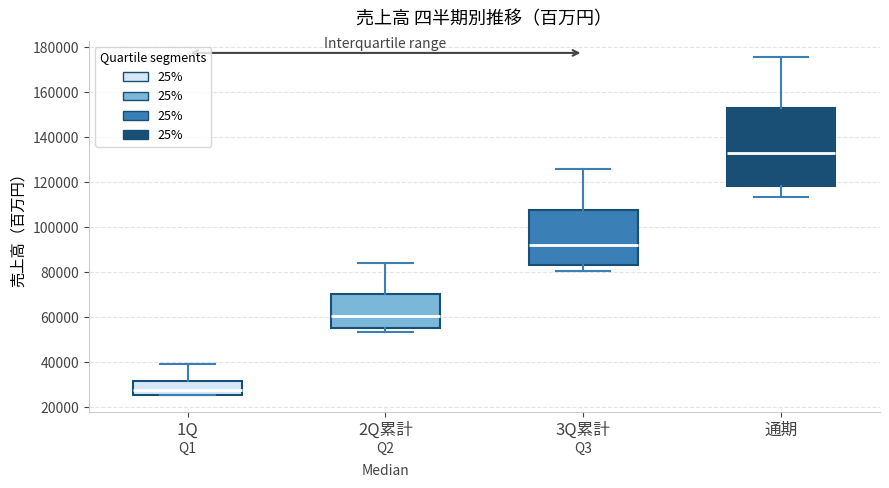

Reading left to right, read every box against the y-axis: the position of its median line, the range the box covers, and the ends of its whiskers. The values are not printed on the chart, so give them approximately, as read against the axis.

1Q: median 28000, box 26000 to 32000, whiskers 26000 to 40000
2Q累計: median 60000, box 56000 to 70000, whiskers 54000 to 84000
3Q累計: median 92000, box 84000 to 108000, whiskers 80000 to 126000
通期: median 132000, box 118000 to 152000, whiskers 114000 to 176000